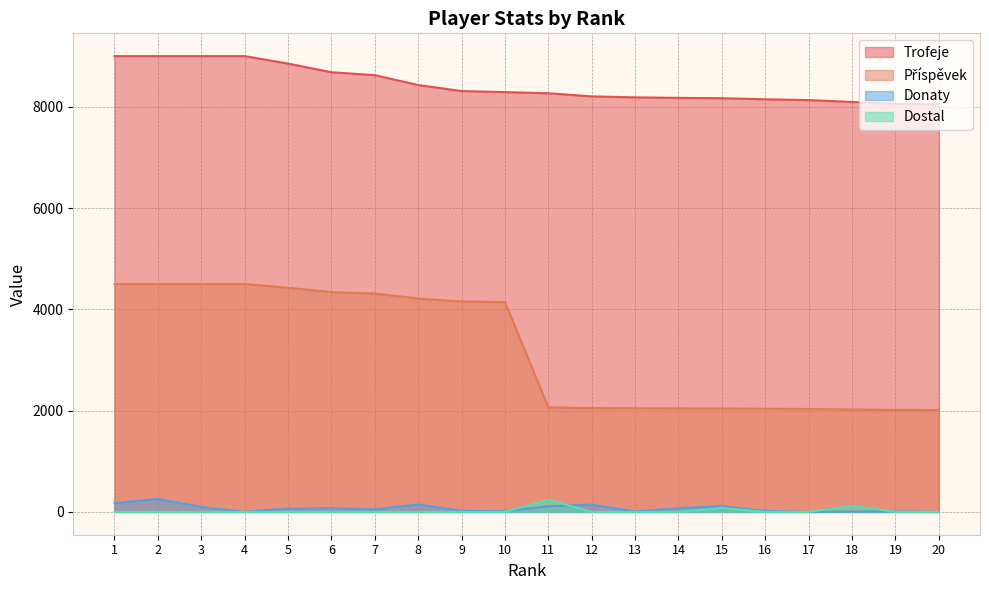

Reading left to right, what are all the values shown in this chart?

Trofeje: 1=9000	2=9000	3=9000	4=9000	5=8853	6=8682	7=8624	8=8429	9=8310	10=8290	11=8267	12=8205	13=8186	14=8176	15=8169	16=8148	17=8132	18=8095	19=8056	20=8051
Příspěvek: 1=4500	2=4500	3=4500	4=4500	5=4426	6=4341	7=4312	8=4214	9=4155	10=4145	11=2066	12=2051	13=2046	14=2044	15=2042	16=2037	17=2033	18=2023	19=2014	20=2012
Donaty: 1=174	2=254	3=97	4=0	5=67	6=76	7=52	8=148	9=20	10=13	11=112	12=144	13=8	14=77	15=110	16=18	17=0	18=8	19=8	20=0
Dostal: 1=0	2=0	3=0	4=0	5=0	6=0	7=0	8=0	9=0	10=0	11=240	12=0	13=0	14=0	15=80	16=0	17=0	18=120	19=0	20=0